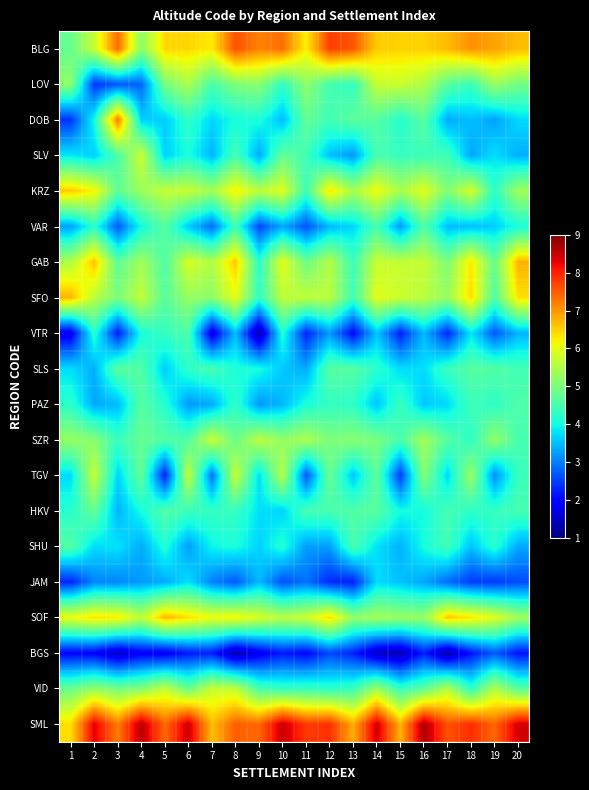

List the series in order of their peak value, lowest first.

BGS, JAM, VTR, SHU, PAZ, VAR, SLS, HKV, VID, LOV, TGV, SZR, SLV, KRZ, SOF, SFO, GAB, DOB, BLG, SML